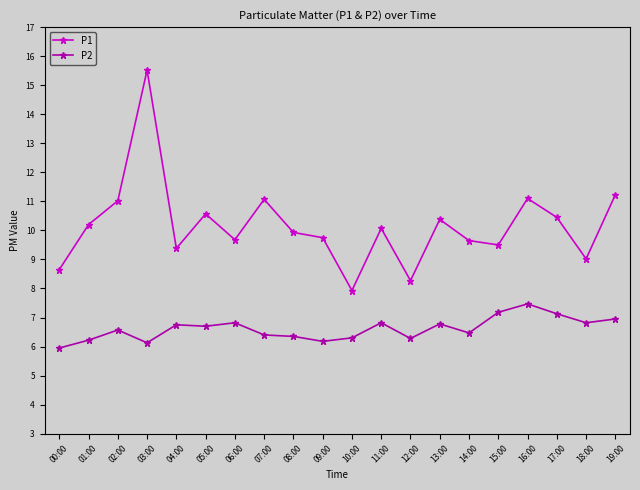

What is the total value across all series at 04:00?

16.1